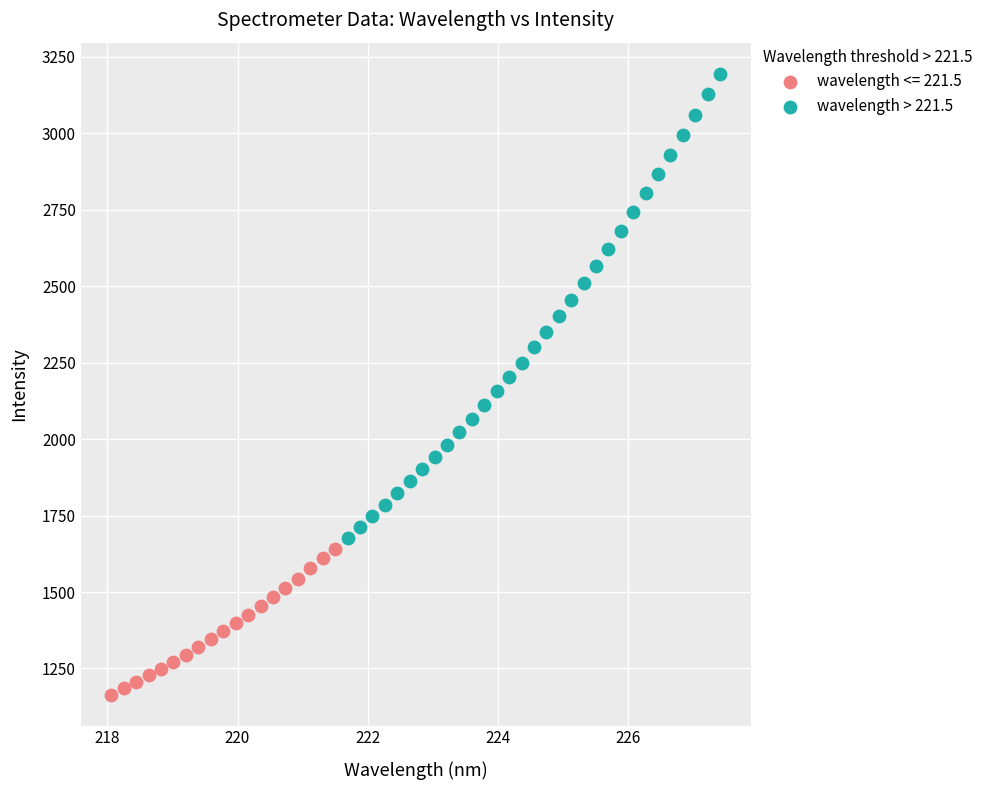

Which series contains the lowest Y value?

wavelength <= 221.5